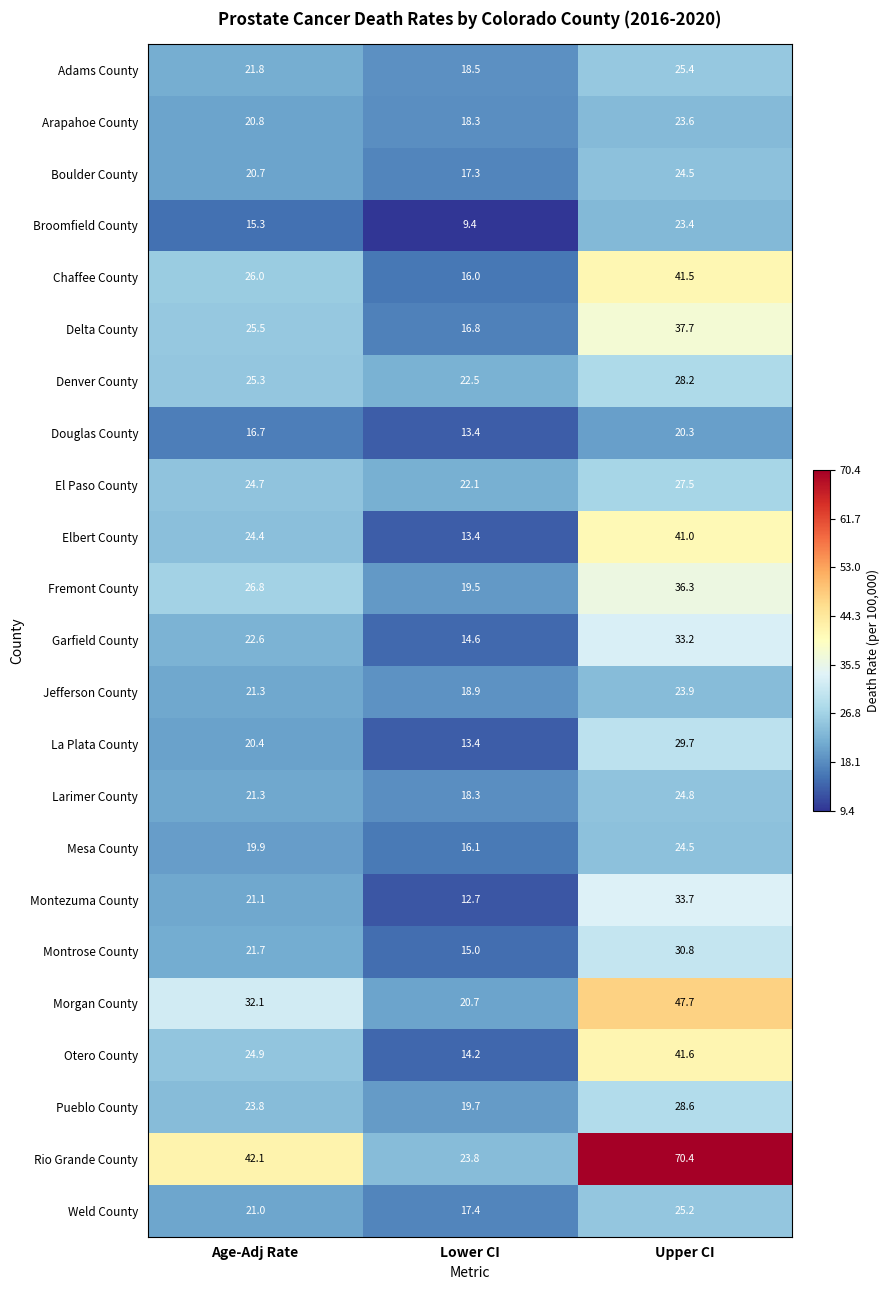

True or false: Mesa County has a value of 38.7 at Upper CI.

False